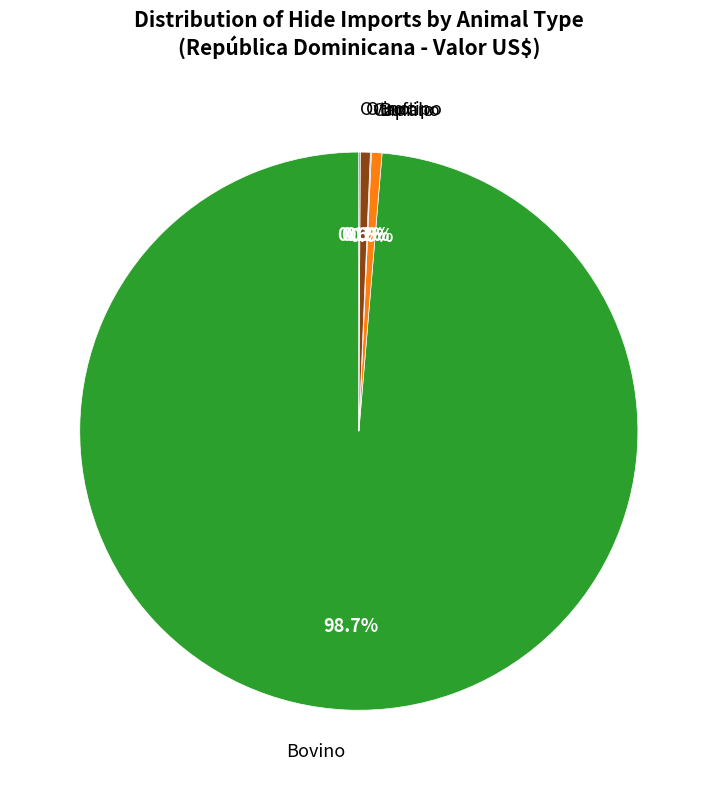

What percentage is the Bufalo slice, to the nearest percent?

1%